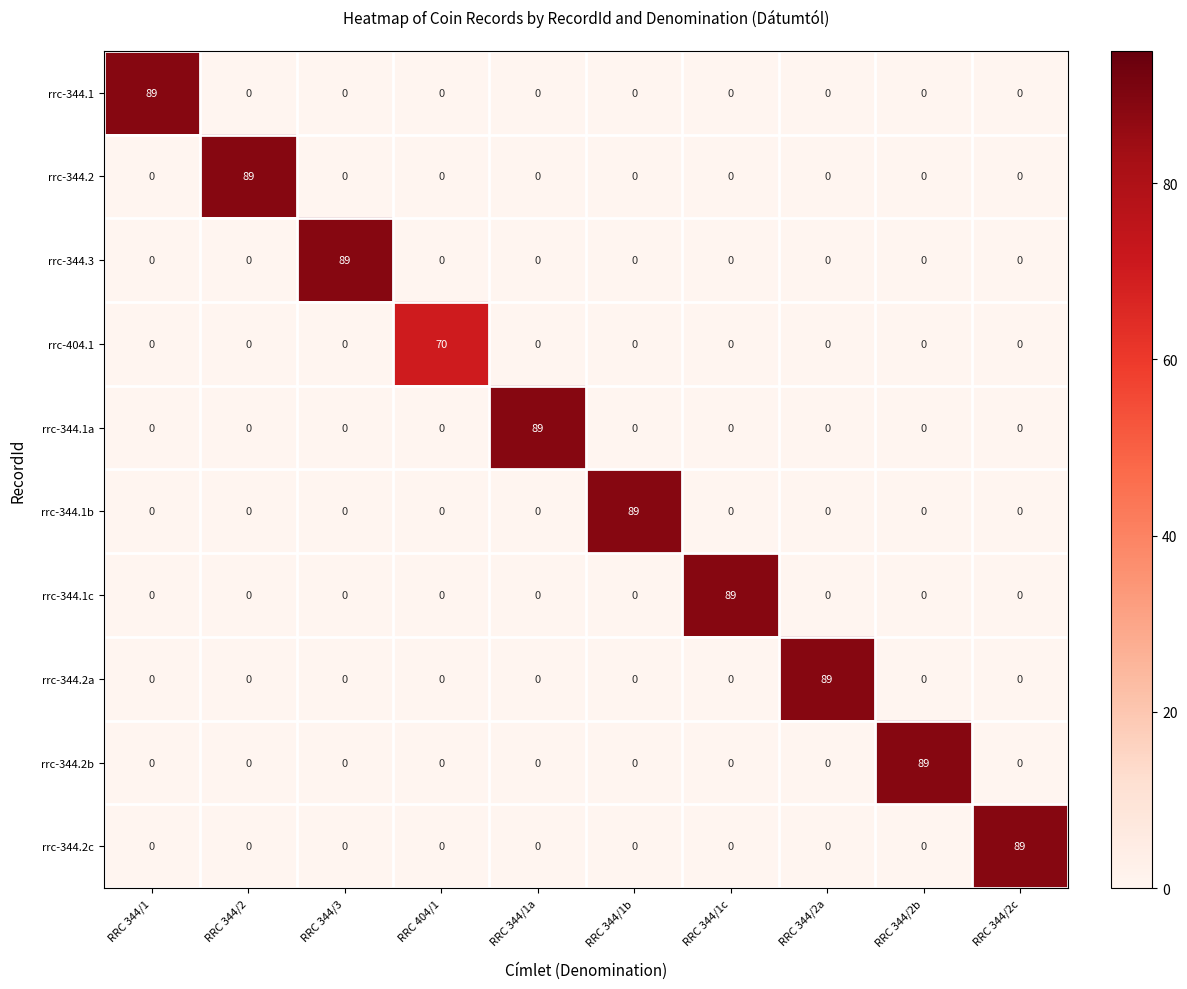

At how many categories does at least one series exceed 39?

10